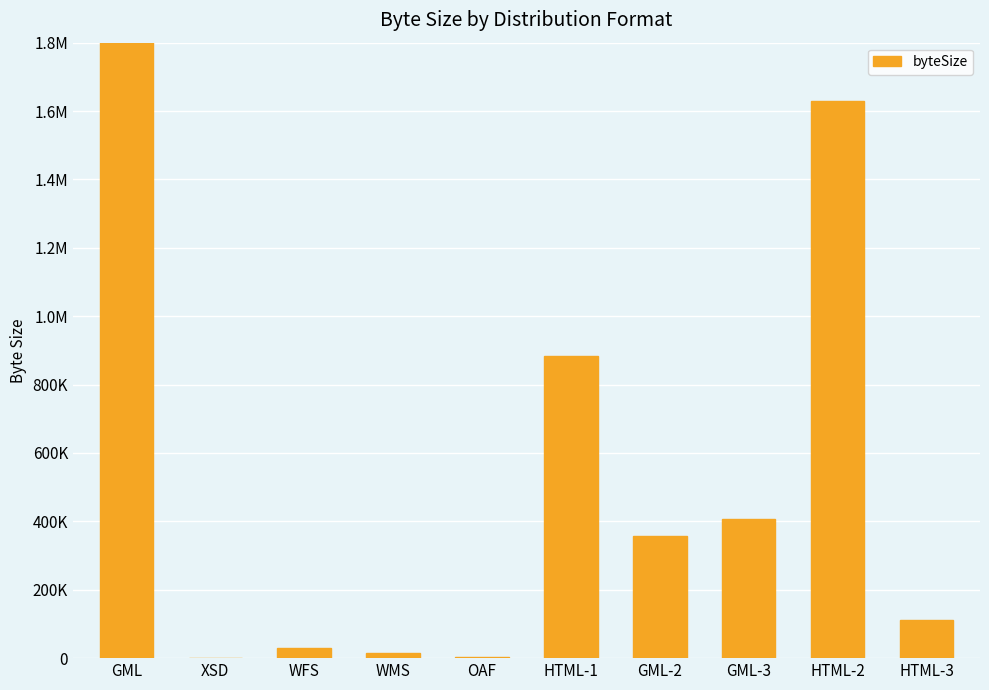

What position from the left is OAF?

5